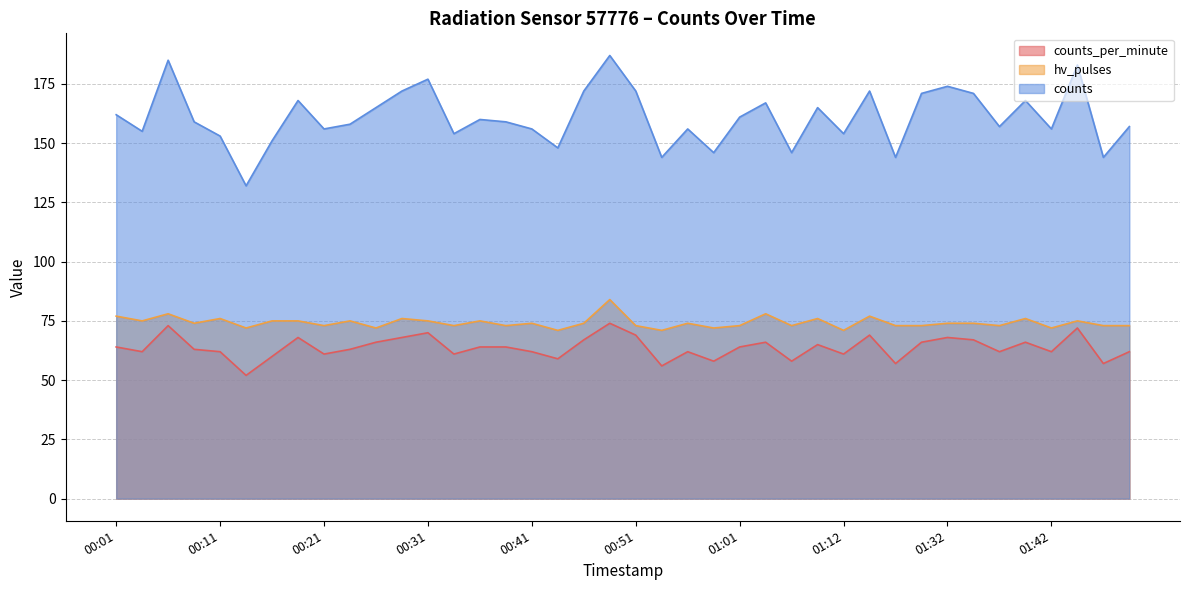

The value of hv_pulses at 01:44 is 46. True or false?

False